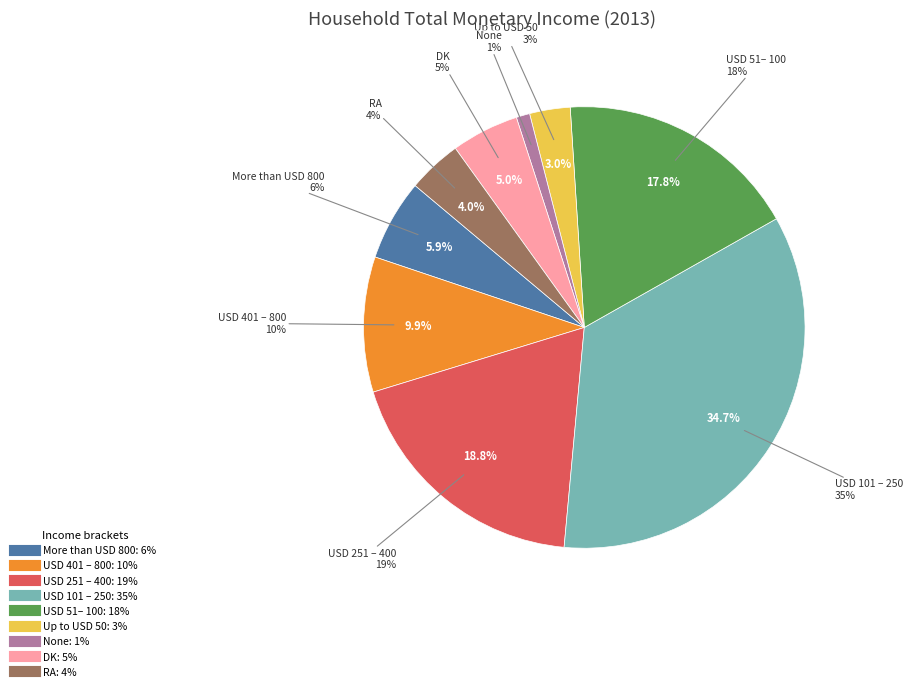

To the nearest percent, what is the combined percentage of Up to USD 50 and DK?

8%